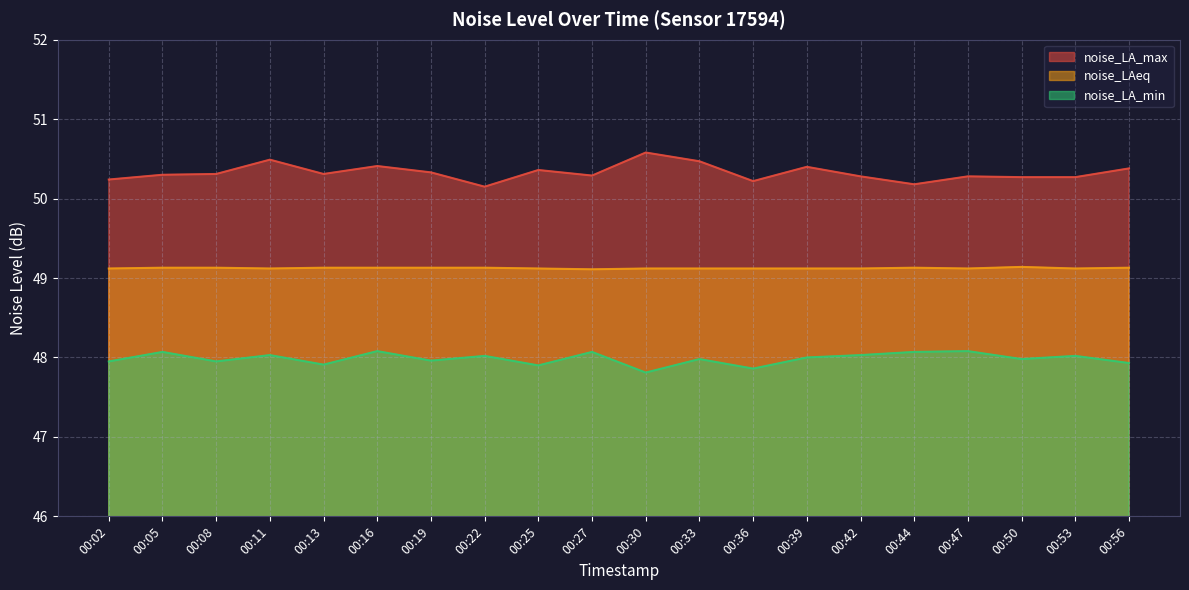

The noise_LAeq series shows 85.5 at 00:39. True or false?

False